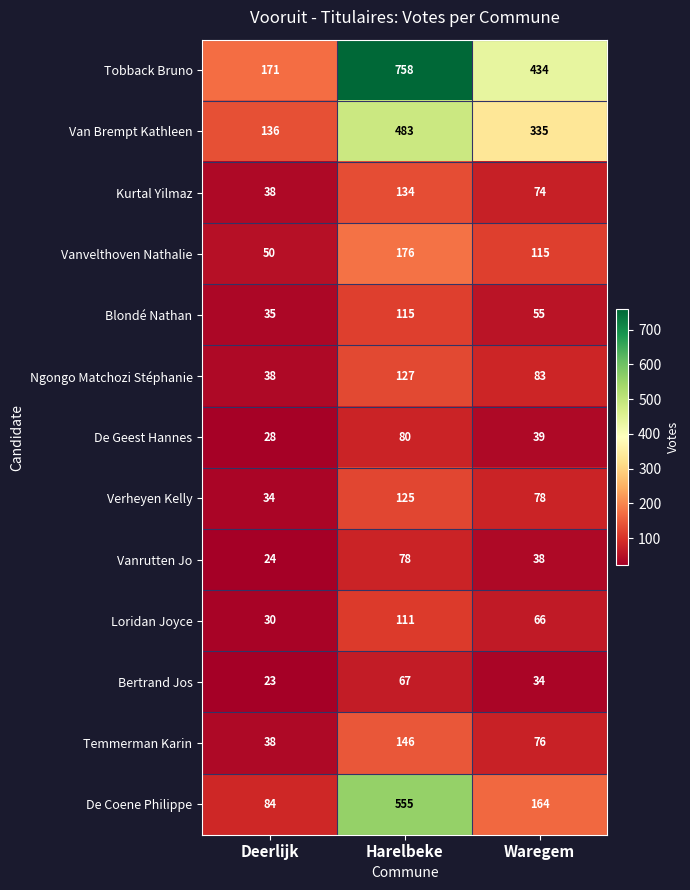

At Harelbeke, list the series in order from smallest to largest.

Bertrand Jos, Vanrutten Jo, De Geest Hannes, Loridan Joyce, Blondé Nathan, Verheyen Kelly, Ngongo Matchozi Stéphanie, Kurtal Yilmaz, Temmerman Karin, Vanvelthoven Nathalie, Van Brempt Kathleen, De Coene Philippe, Tobback Bruno